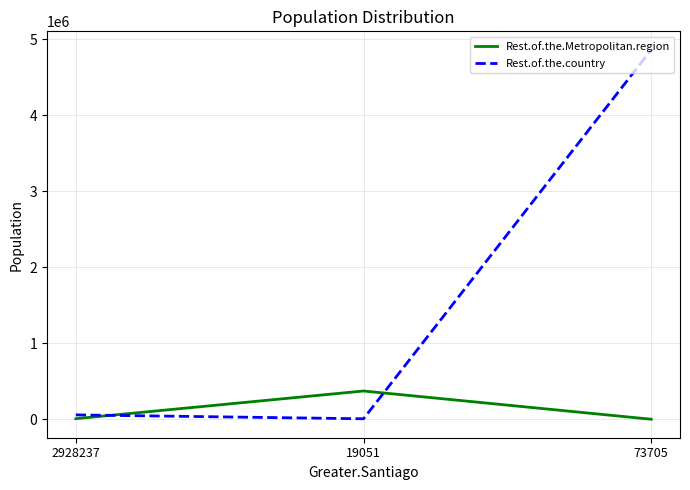

True or false: Rest.of.the.Metropolitan.region has a value of 10302 at 2928237.

True